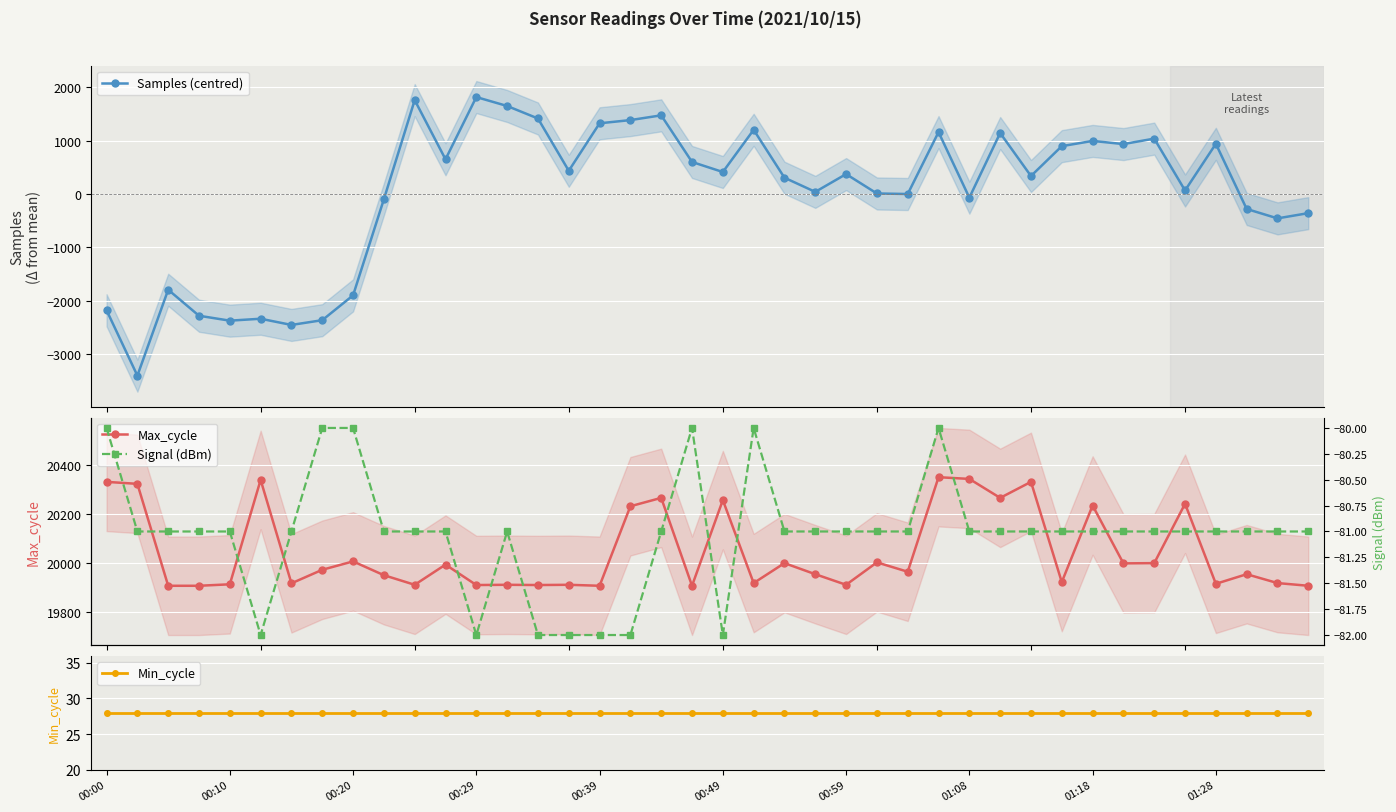

True or false: Samples (centred) has more than 2 points higher than both neighbors.

True